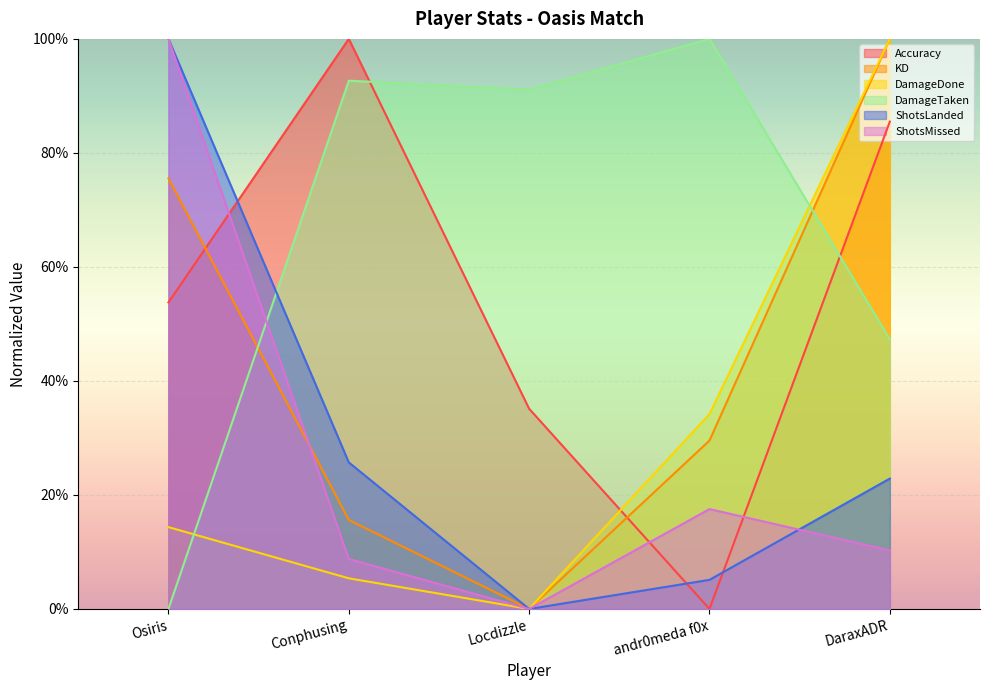

What is the label of the 3rd point from the left?

Locdizzle